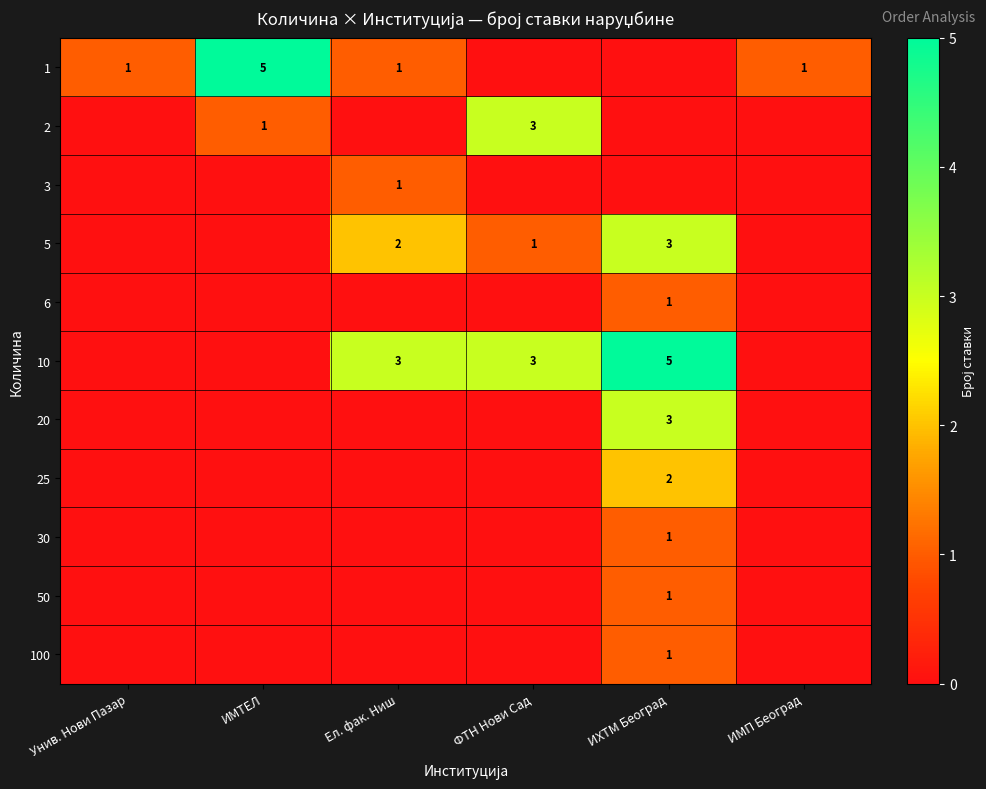

What is the total value across all series at ИМТЕЛ?

6